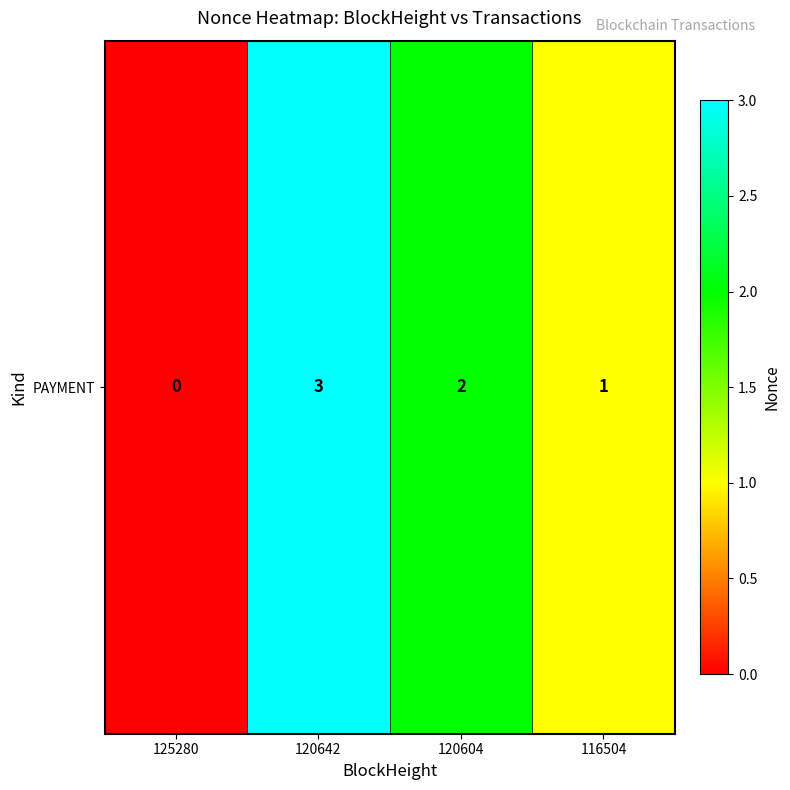

How many values are below 2?

2